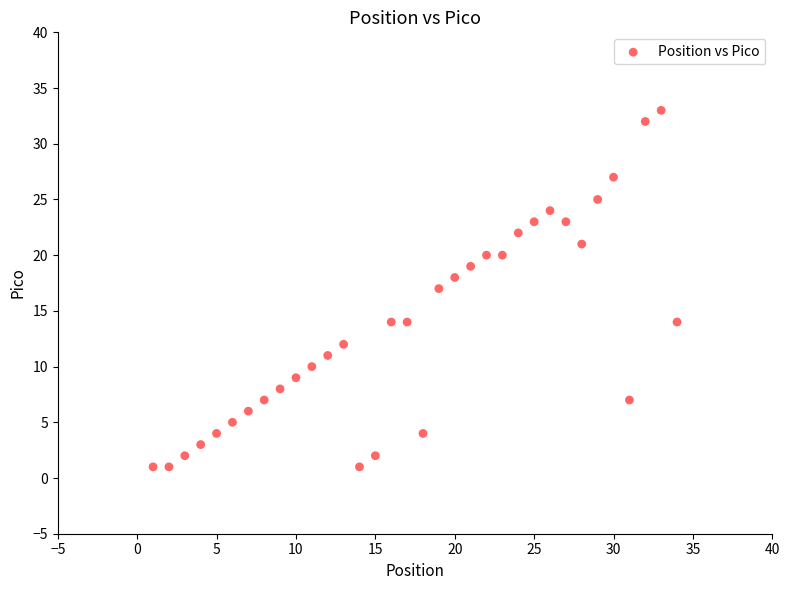

What is the range of X values (max minus min)?

33